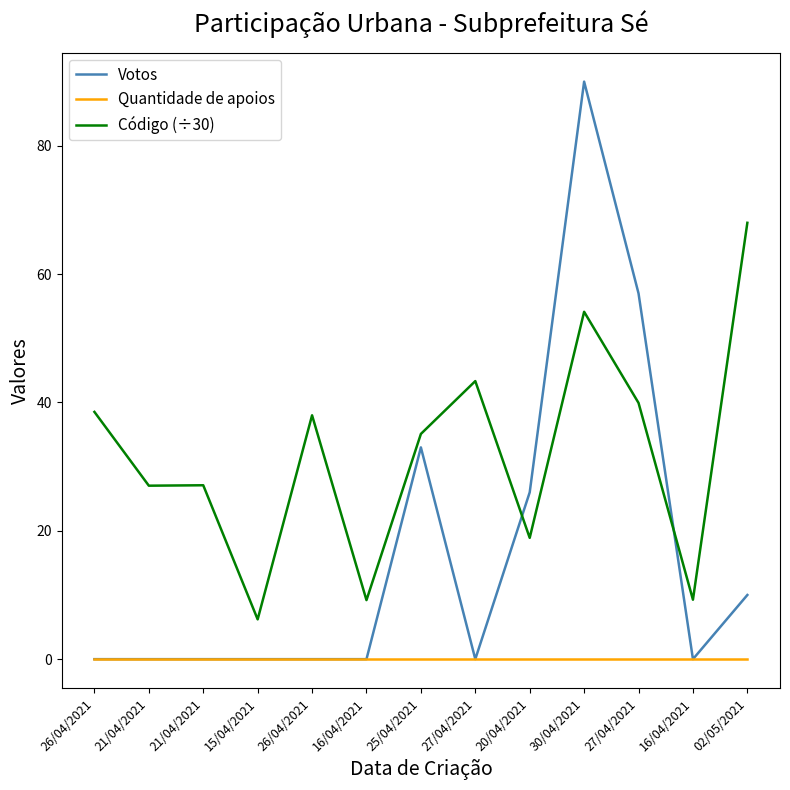

Does the chart have visible grid lines?

No